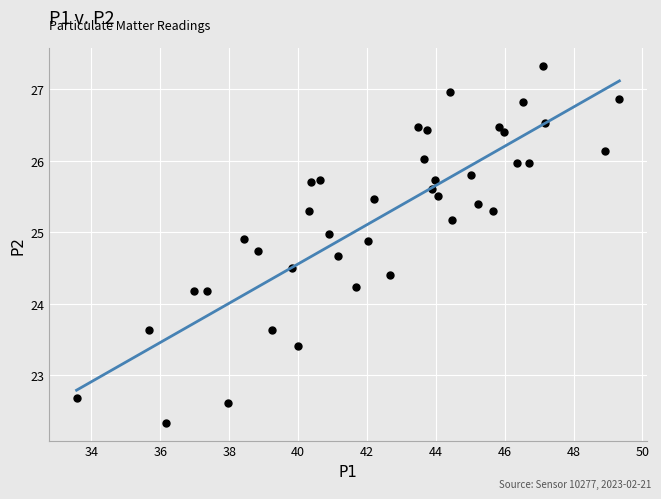

What is the range of Y values (max minus min)?

5.0